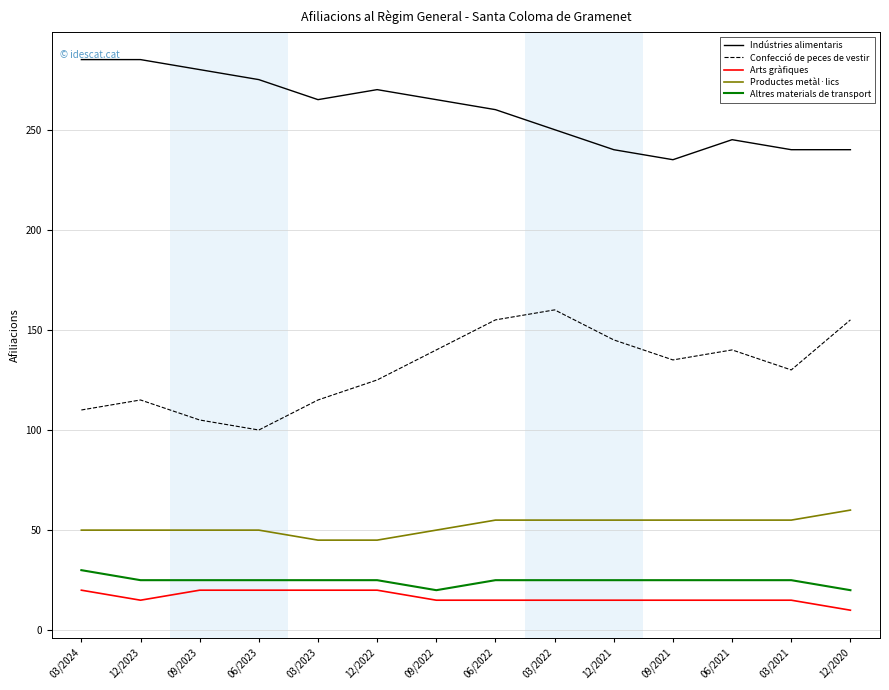

What is the average value of the Arts gràfiques series?

16